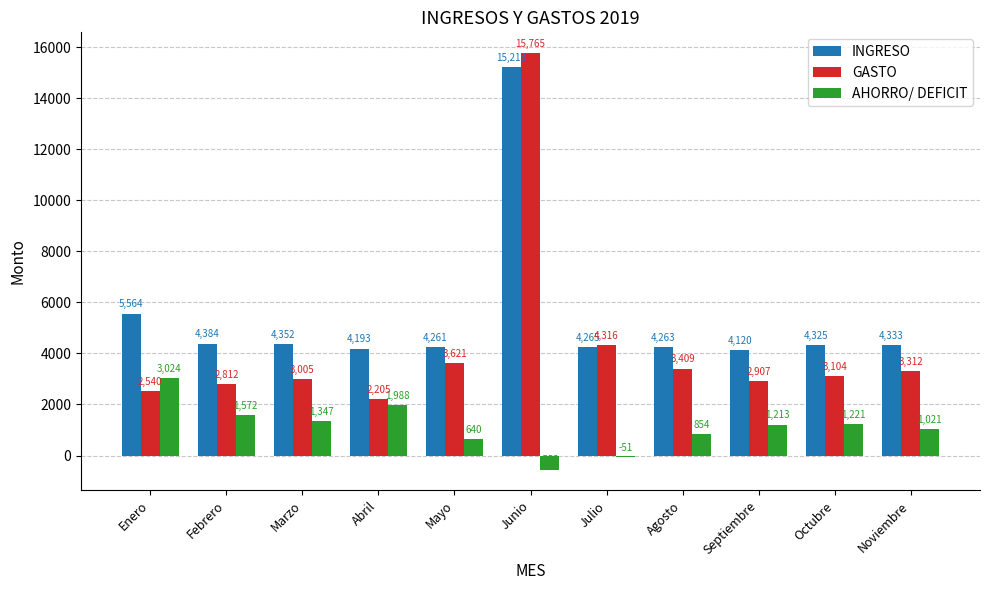

How many groups of bars are there?

11